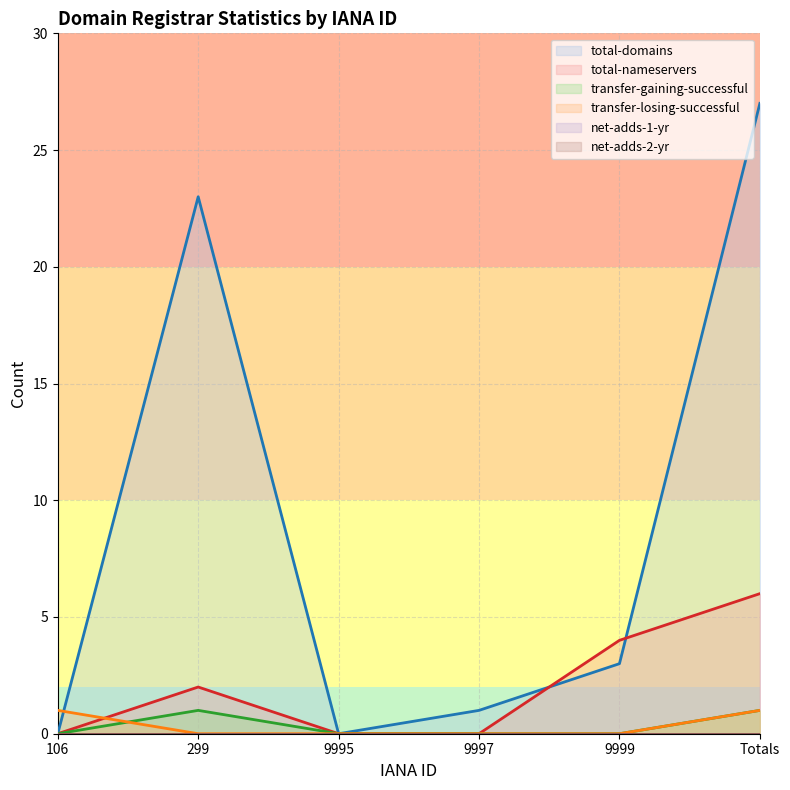

Is it true that total-nameservers equals -4 at 9997?

False